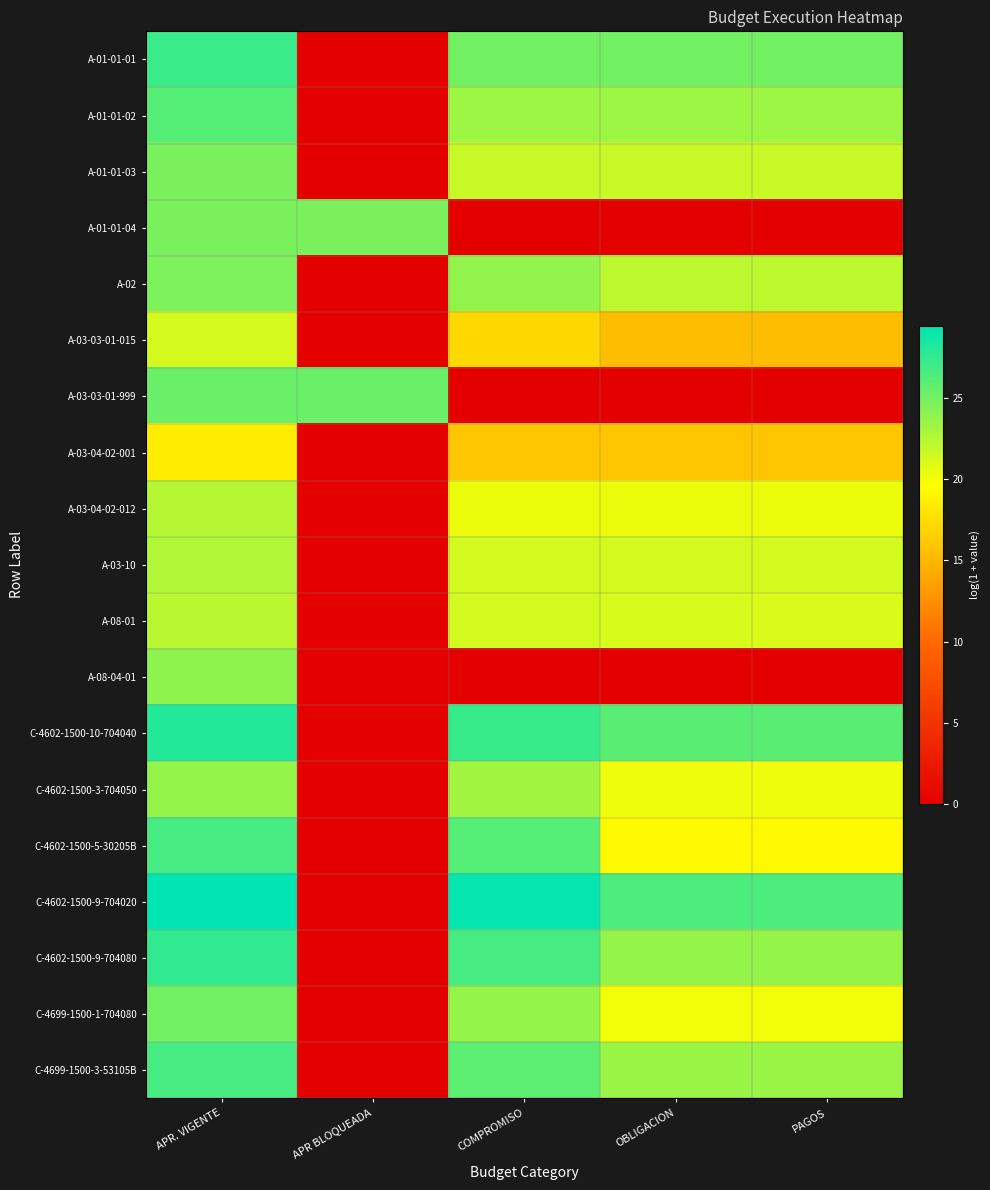

How many series are shown in this chart?

19